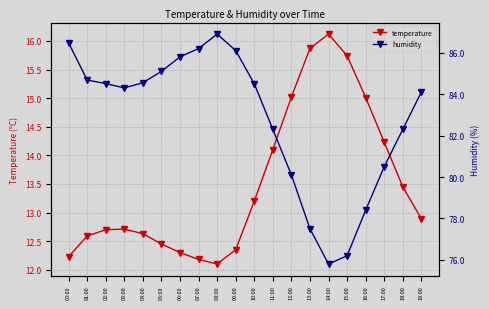

Which series has the largest range (max minus min)?

humidity